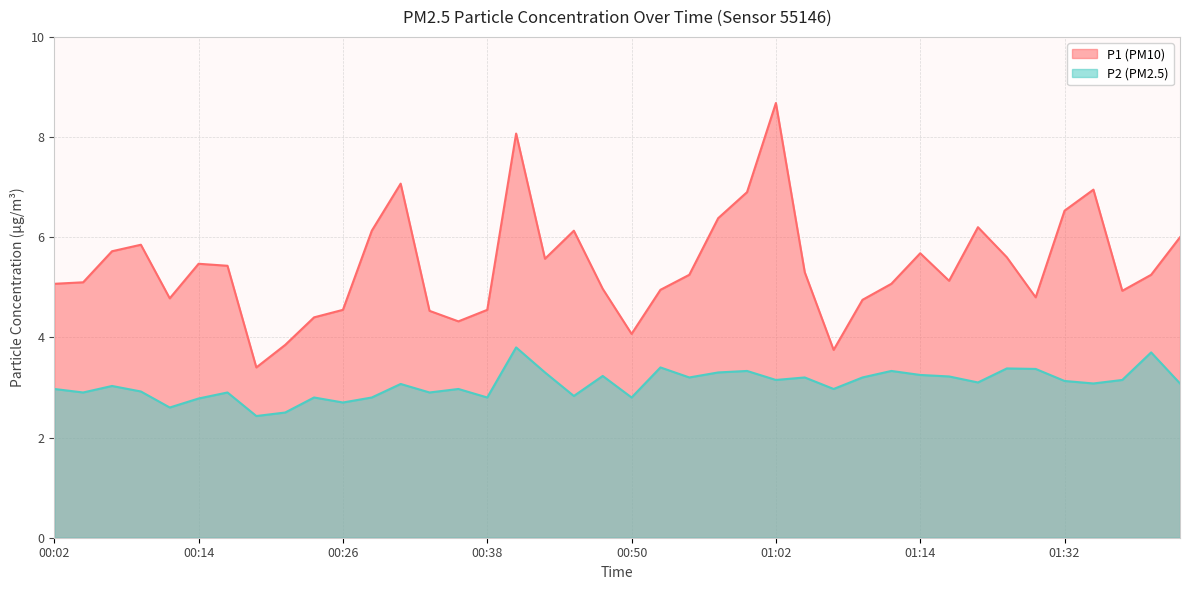

How many interior local peaks does the P2 series have?

13